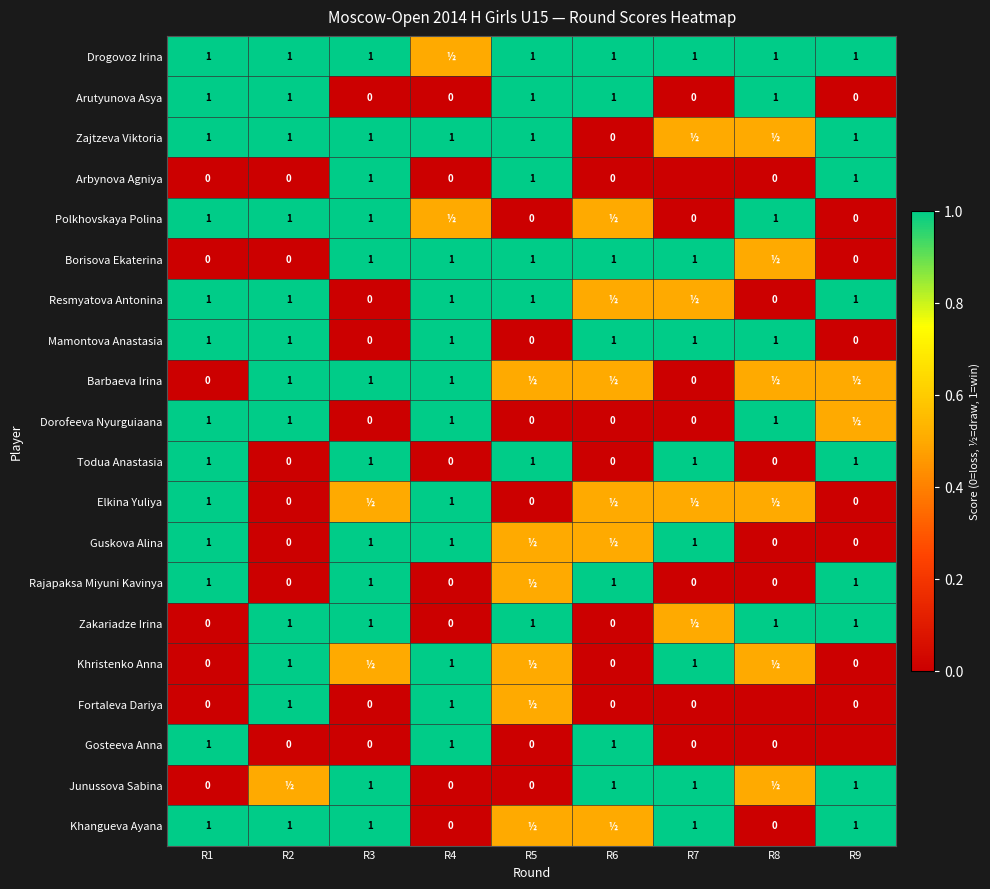

The Zajtzeva Viktoria series shows 1.7 at R9. True or false?

False